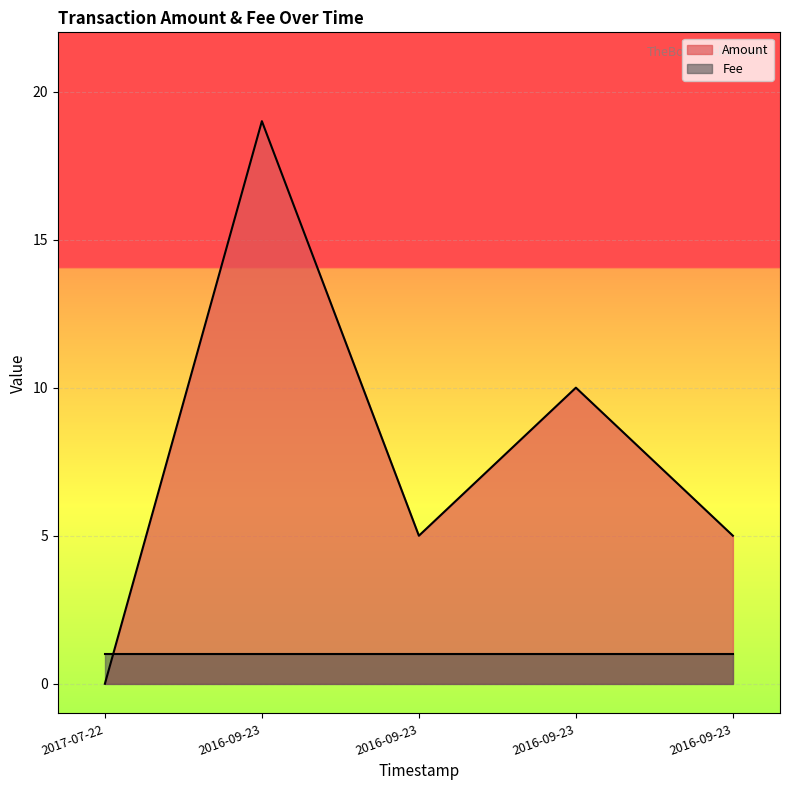

What is the label of the 2nd point from the left?

2016-09-23